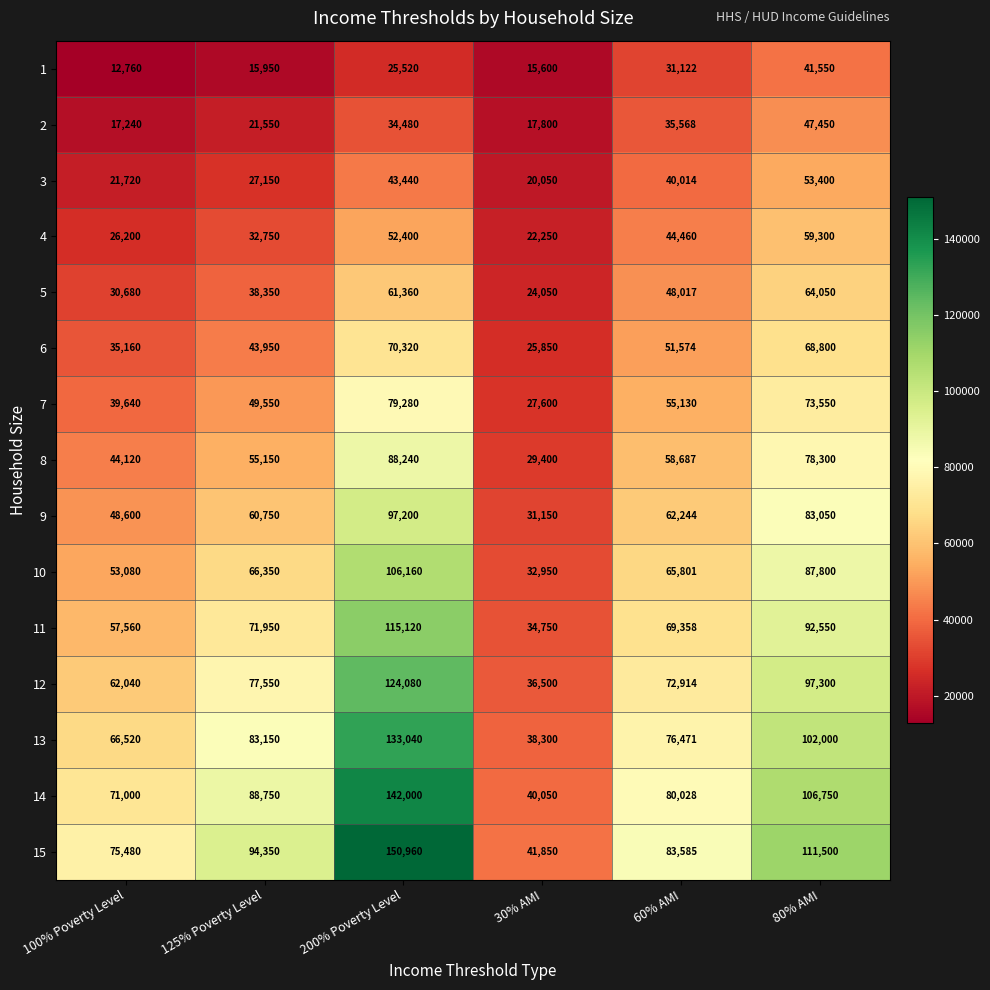

What is the difference between the 14 values at 80% AMI and 100% Poverty Level?

35750